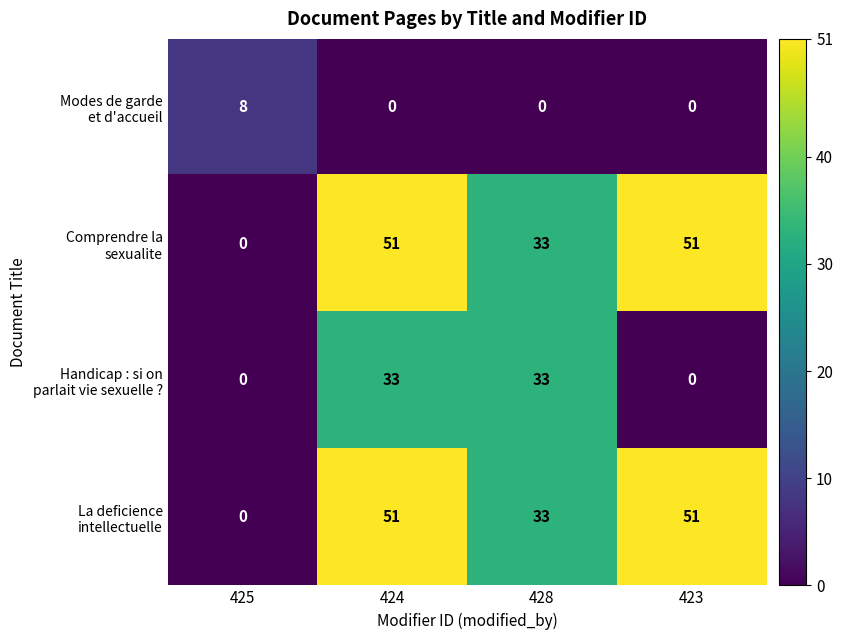

What is the total value across all series at 425?

8